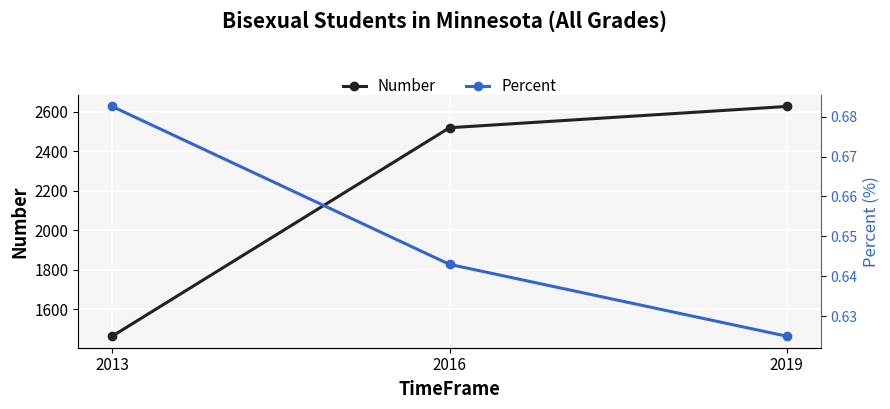

What is the average value of the Number series?

2203